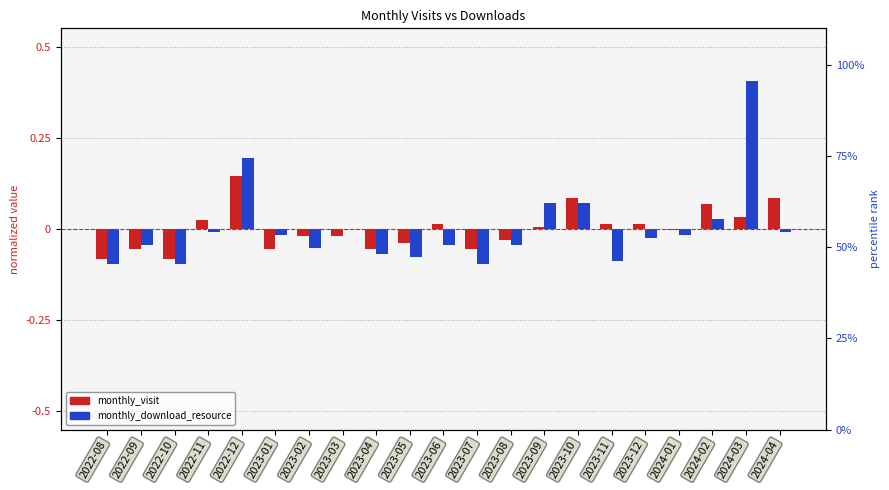

List the labels in order of monthly_download_resource value, largest first.

2024-03, 2022-12, 2023-09, 2023-10, 2024-02, 2023-03, 2022-11, 2024-04, 2023-01, 2024-01, 2023-12, 2022-09, 2023-06, 2023-08, 2023-02, 2023-04, 2023-05, 2023-11, 2022-08, 2022-10, 2023-07